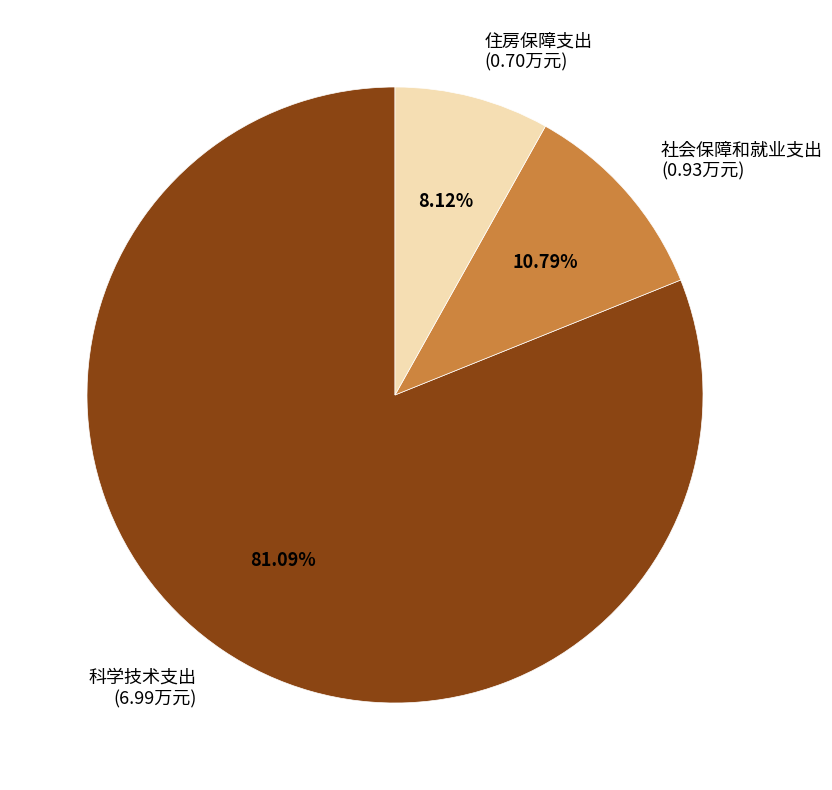

Count the number of slices in the pie.

3